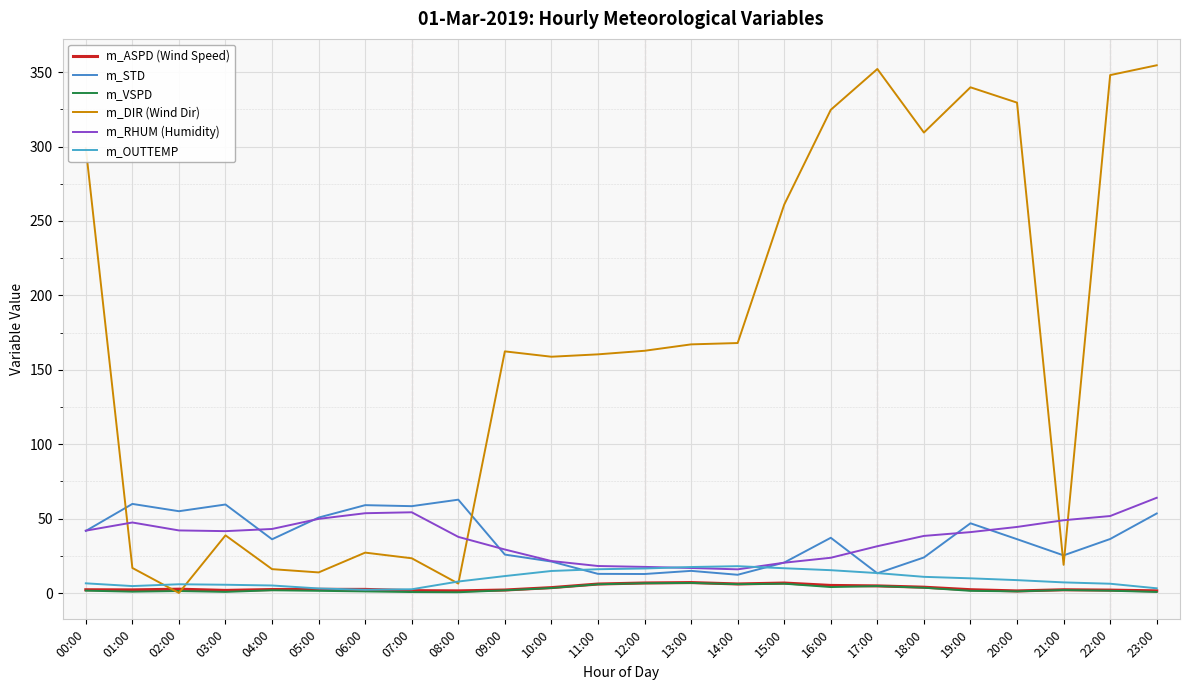

Reading left to right, list all the values displayed in this chart.

m_ASPD (Wind Speed): 2.3	2.2	2.6	1.8	2.4	2.5	2.5	1.7	1.5	2.1	3.7	6.1	6.8	7.1	6.1	6.8	5.2	4.9	4.0	2.3	1.5	2.2	2.0	1.5
m_STD: 41.8	59.9	55.0	59.5	36.2	50.8	59.1	58.4	62.8	25.9	21.2	12.9	12.8	14.9	12.3	20.5	37.2	13.3	23.9	46.9	36.2	25.4	36.4	53.5
m_VSPD: 1.7	1.0	1.4	0.8	1.9	1.5	1.1	0.7	0.6	1.9	3.4	5.9	6.6	6.8	6.0	6.3	4.1	4.7	3.6	1.5	1.2	2.0	1.6	0.8
m_DIR (Wind Dir): 299.0	16.9	0.1	38.8	16.1	13.9	27.2	23.4	6.4	162.4	158.8	160.4	162.8	167.1	168.0	261.0	324.7	352.1	309.4	339.8	329.5	19.0	348.0	354.6
m_RHUM (Humidity): 42.0	47.4	42.1	41.6	43.1	49.9	53.7	54.3	37.8	29.3	21.6	18.2	17.6	16.9	16.0	20.4	23.8	31.5	38.4	41.0	44.5	49.0	51.8	64.0
m_OUTTEMP: 6.6	4.7	6.0	5.6	5.1	3.1	2.2	2.6	7.8	11.4	14.9	16.1	16.5	17.5	18.1	16.7	15.4	13.4	10.9	9.9	8.7	7.2	6.3	3.2